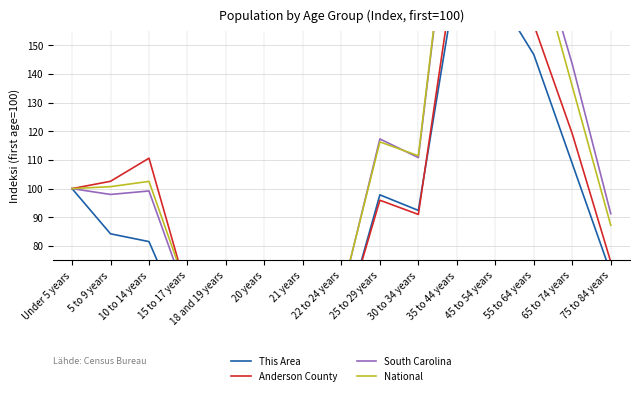

What is the average value of the South Carolina series?

107.0